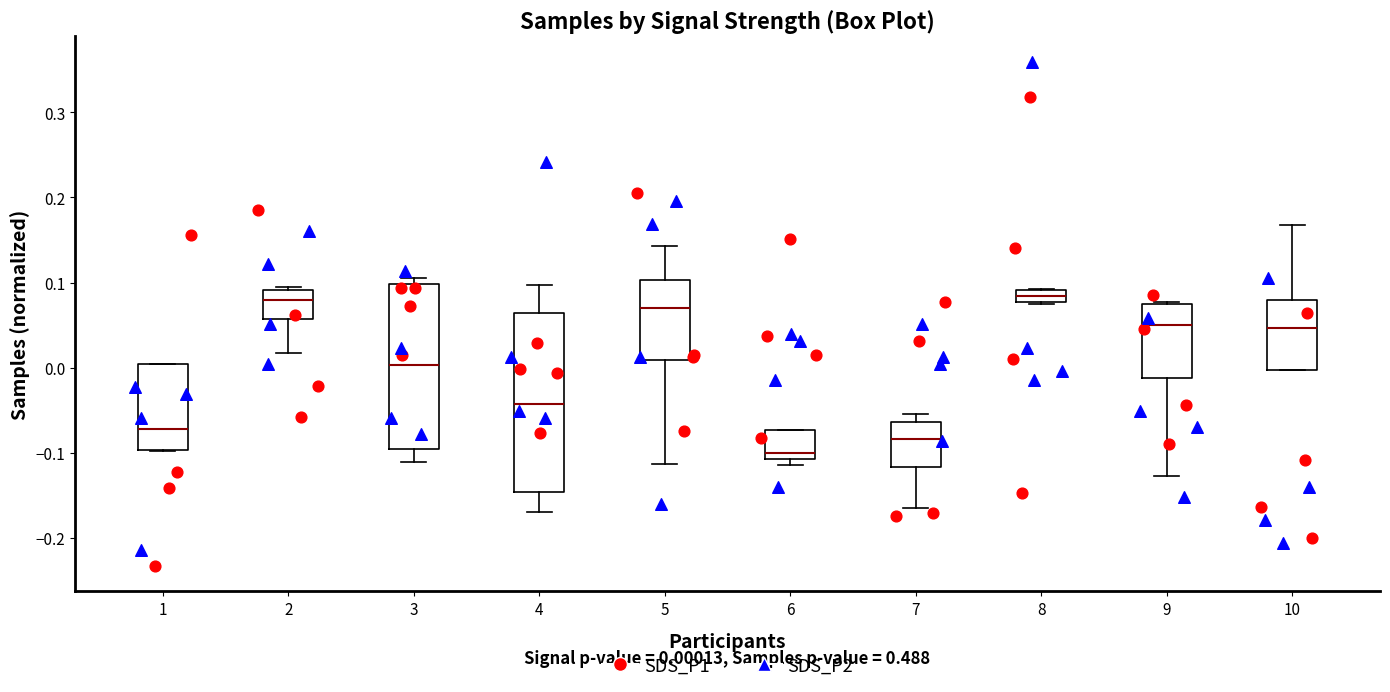

Which box's median line is the lowest?

6